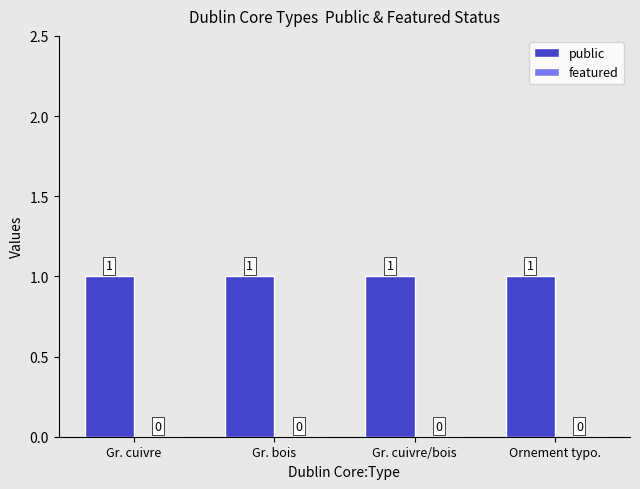

Is the value of public at Gr. cuivre greater than the value of featured at Ornement typo.?

Yes